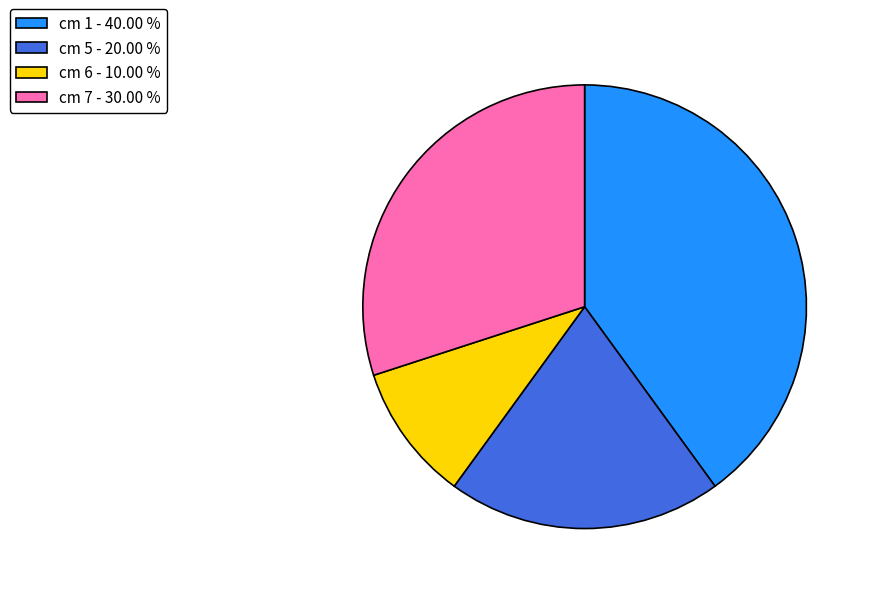

How many segments does this pie chart have?

4